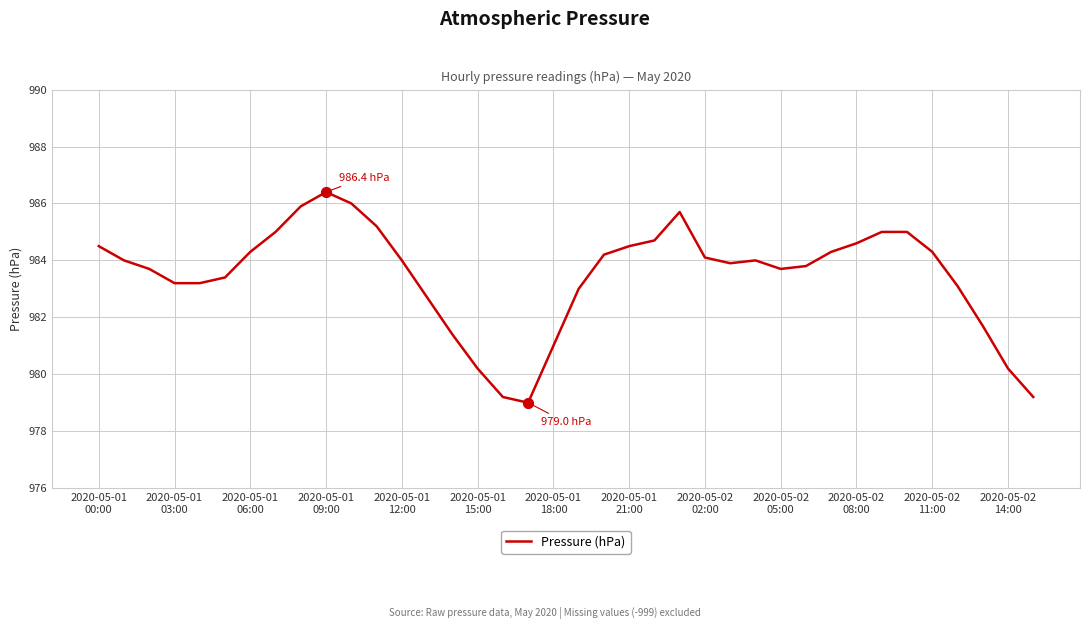

What is the smallest value displayed?

979.0